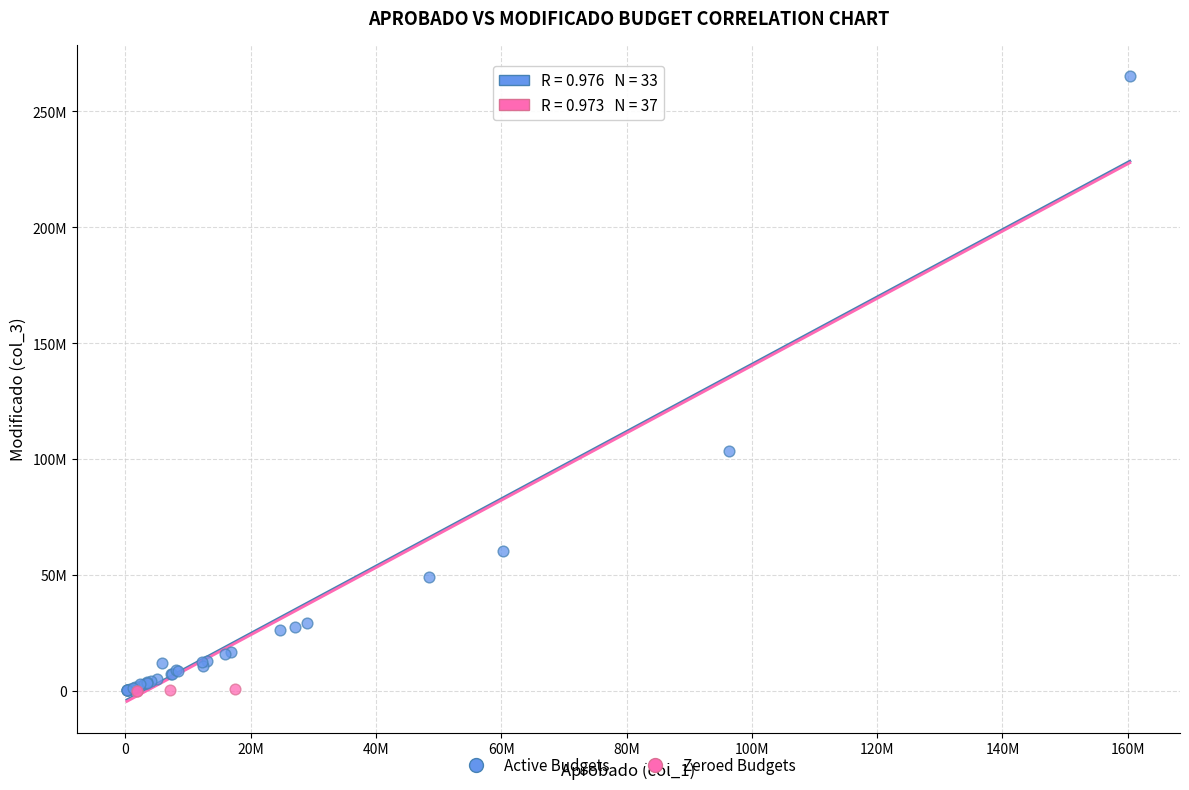

Which series contains the highest Y value?

Active Budgets